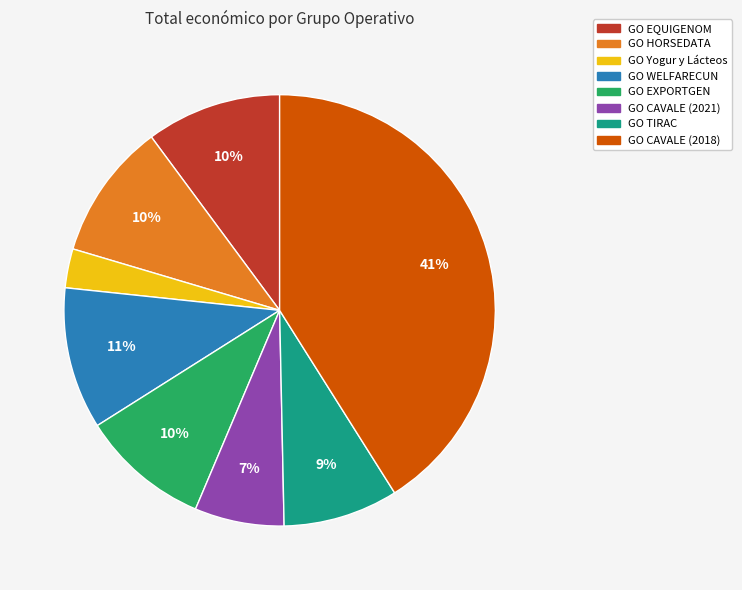

To the nearest percent, what percentage of the pie is GO CAVALE (2021)?

7%